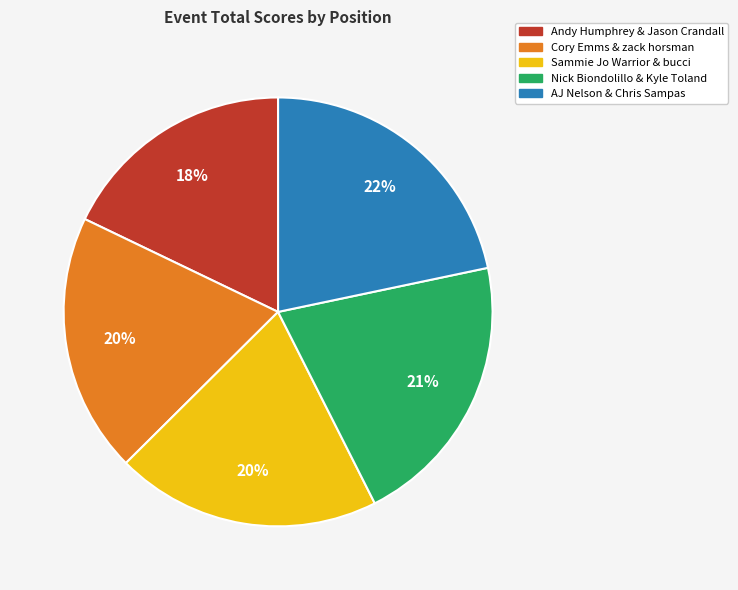

Which category has the biggest portion of the pie?

AJ Nelson & Chris Sampas